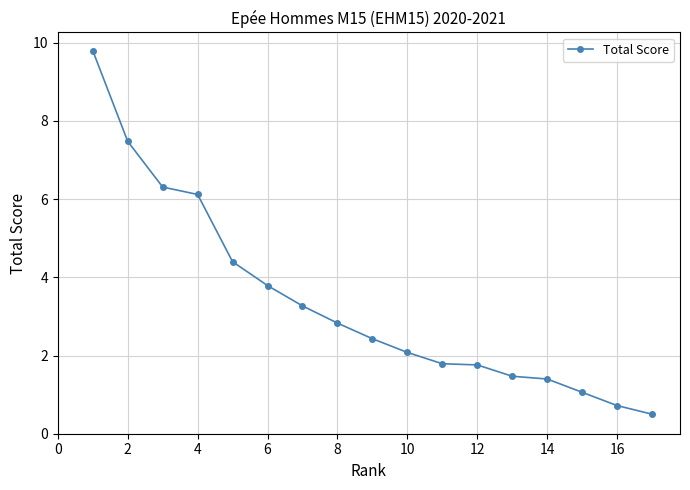

What is the sum of all values?

57.2